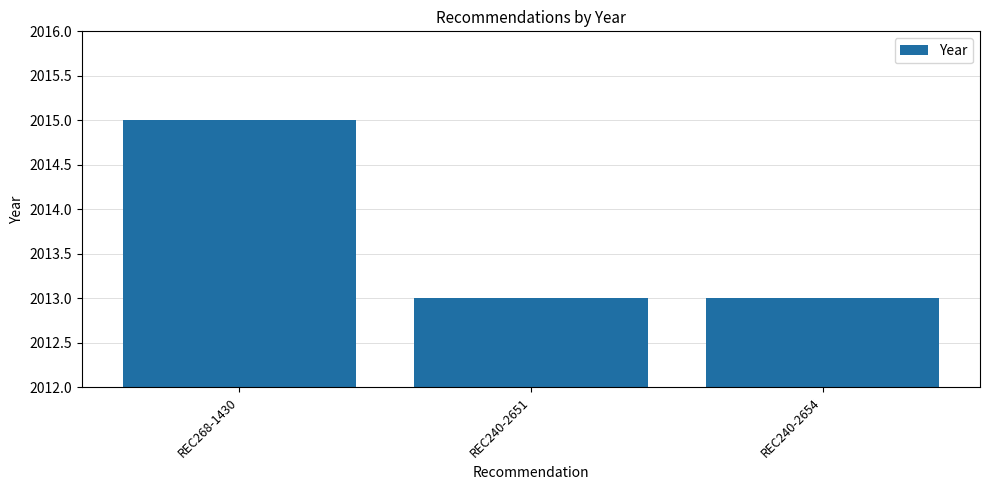

How many values are between 2013 and 2015?

3